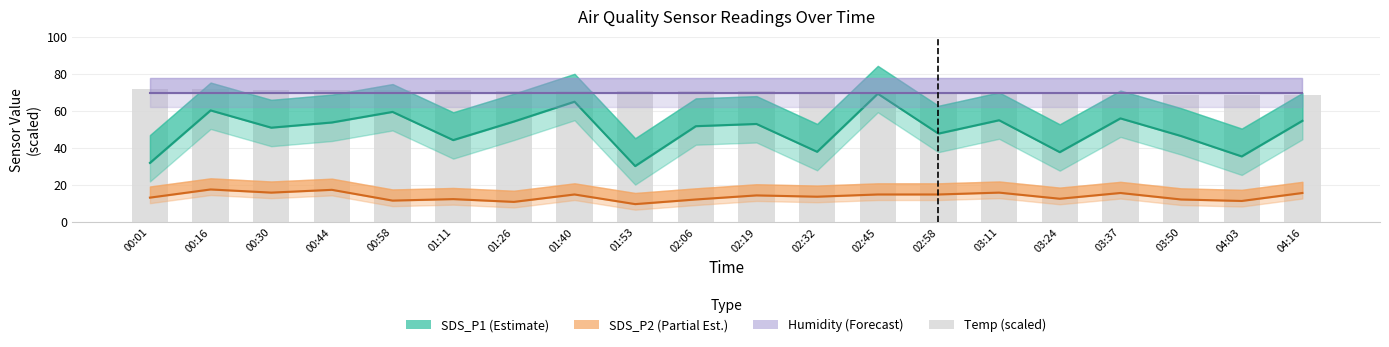

What is the total value across all series at 04:16?

208.9